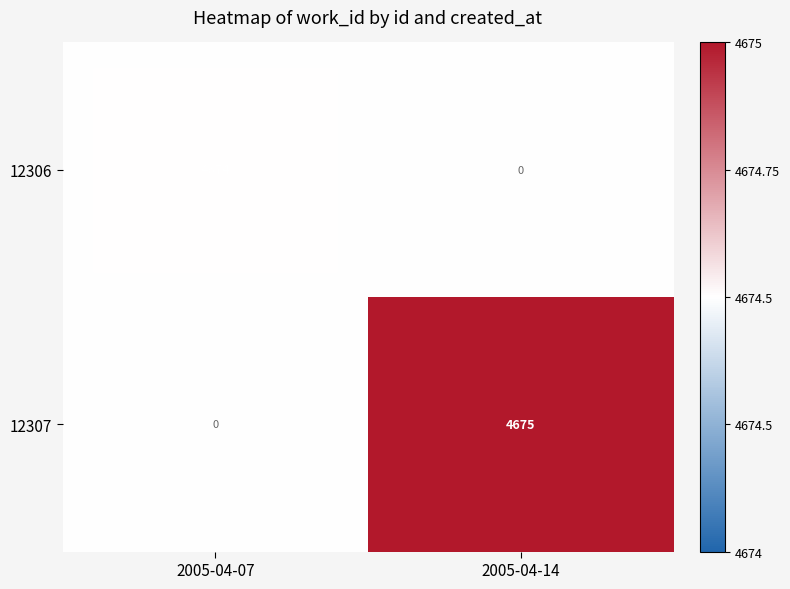

Between 2005-04-07 and 2005-04-14, which series saw the biggest shift?

12307